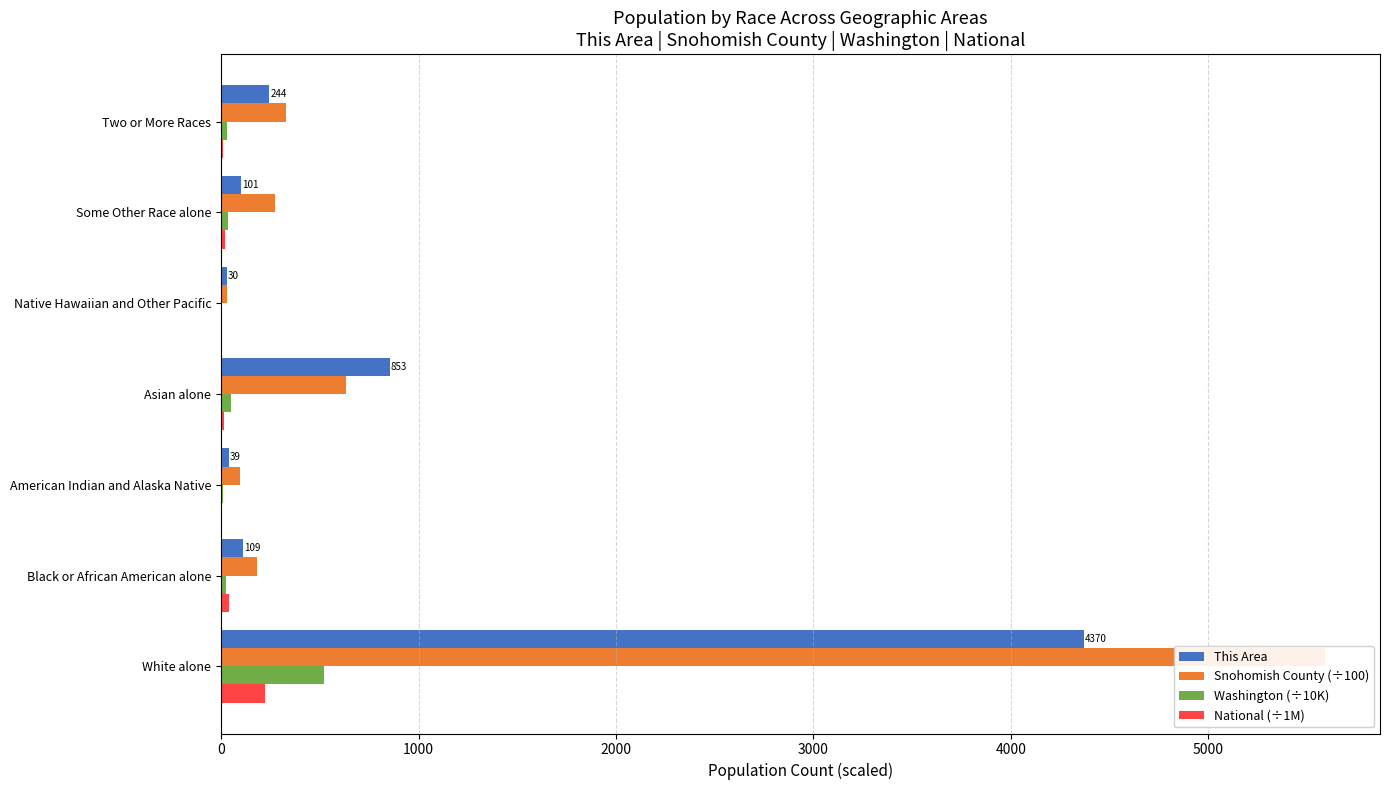

What is the minimum value for This Area?

30.0